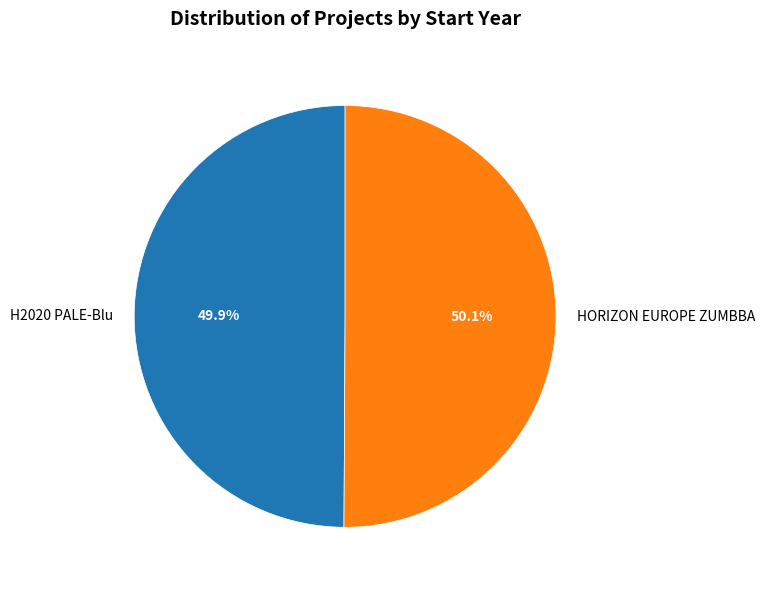

To the nearest percent, what is the combined percentage of HORIZON EUROPE ZUMBBA and H2020 PALE-Blu?

100%